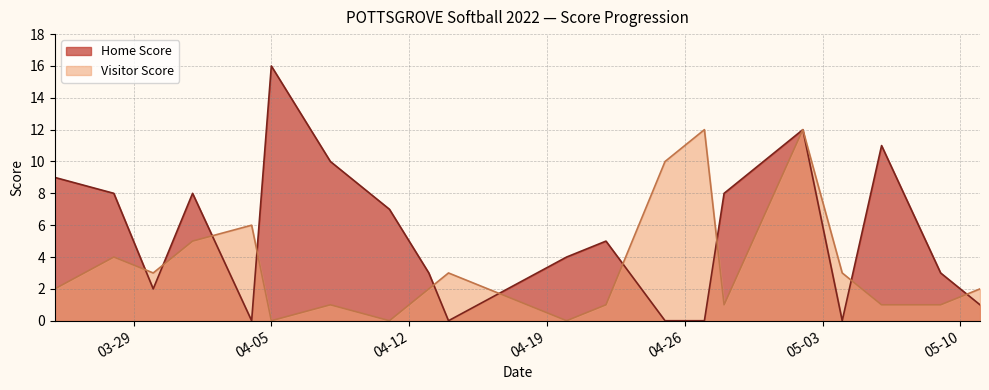

Rank the series at 2022-04-22 from highest to lowest value.

Home Score, Visitor Score